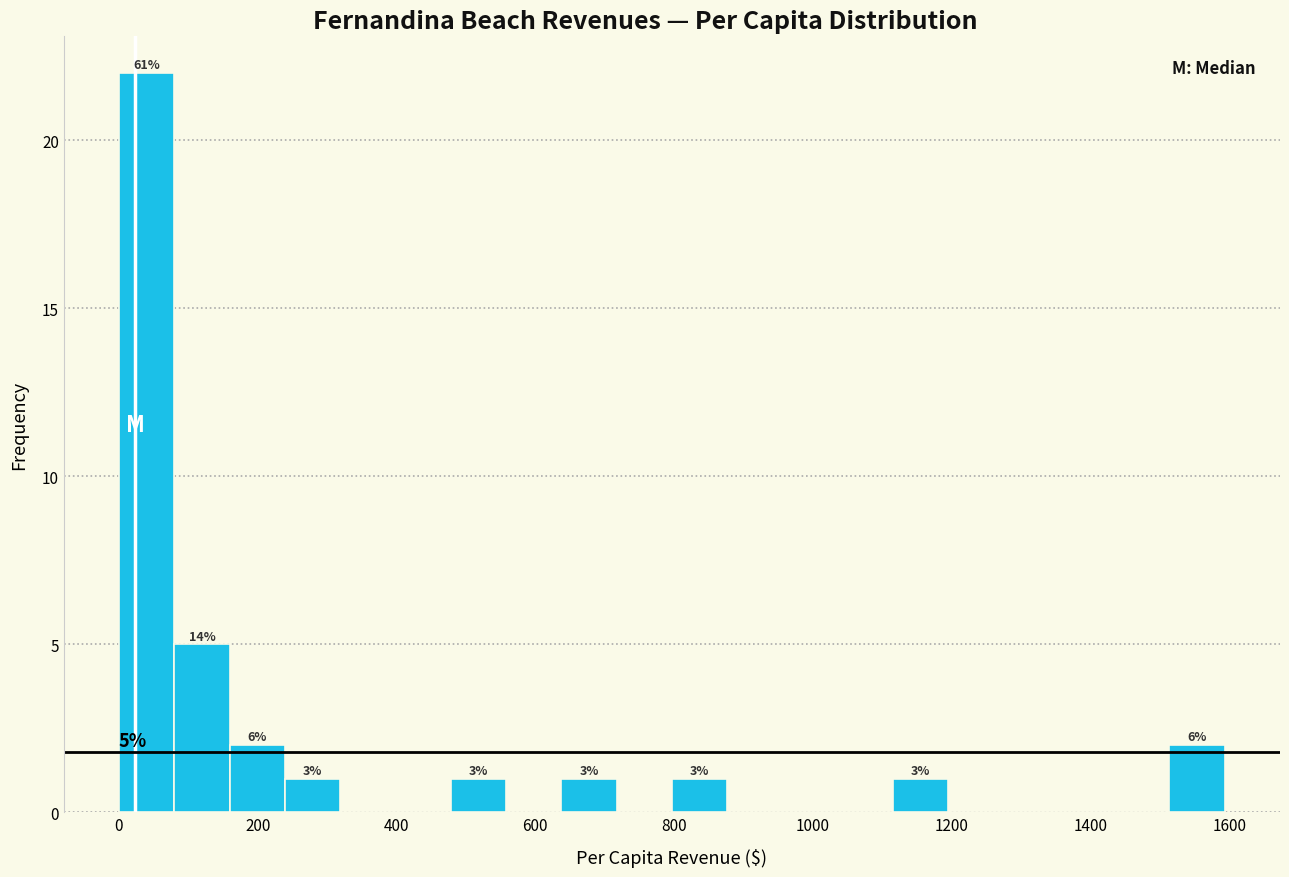

Around what value on the x-axis is the tallest bar? Give the approximate position of its centre, as read against the axis.

40